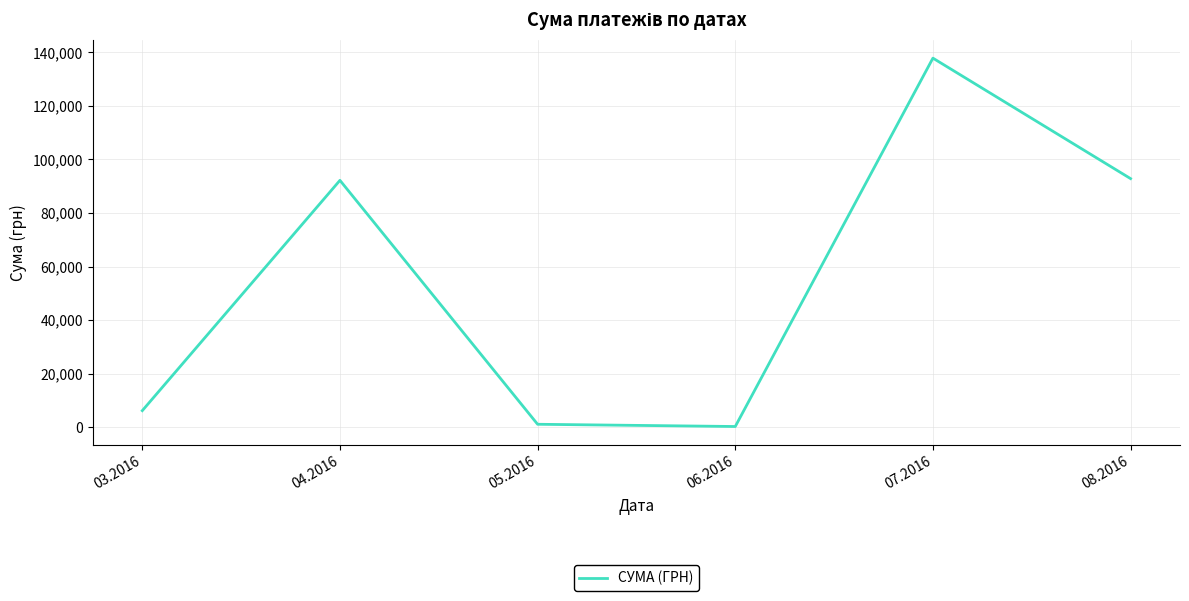

What is the change in value from 03.2016 to 07.2016?

+131624.6